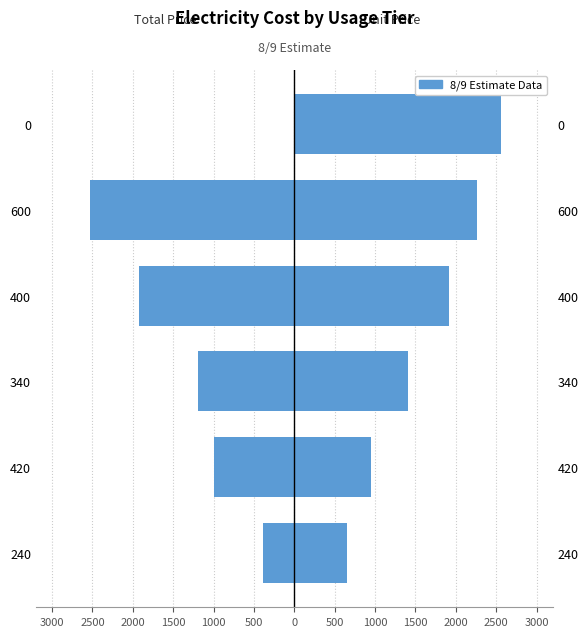

List the series in order of their peak value, lowest first.

Total Price (col_3), Unit Price (col_2)